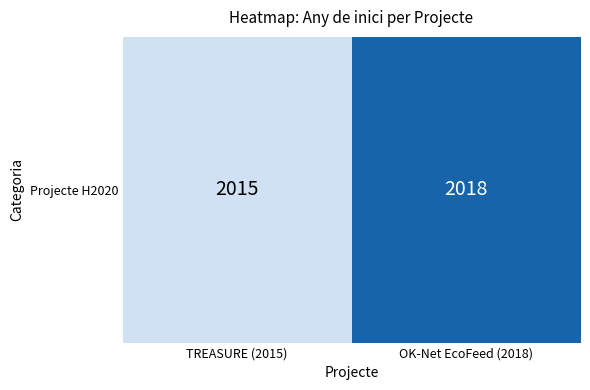

Reading left to right, extract all data points from this chart.

2015	2018